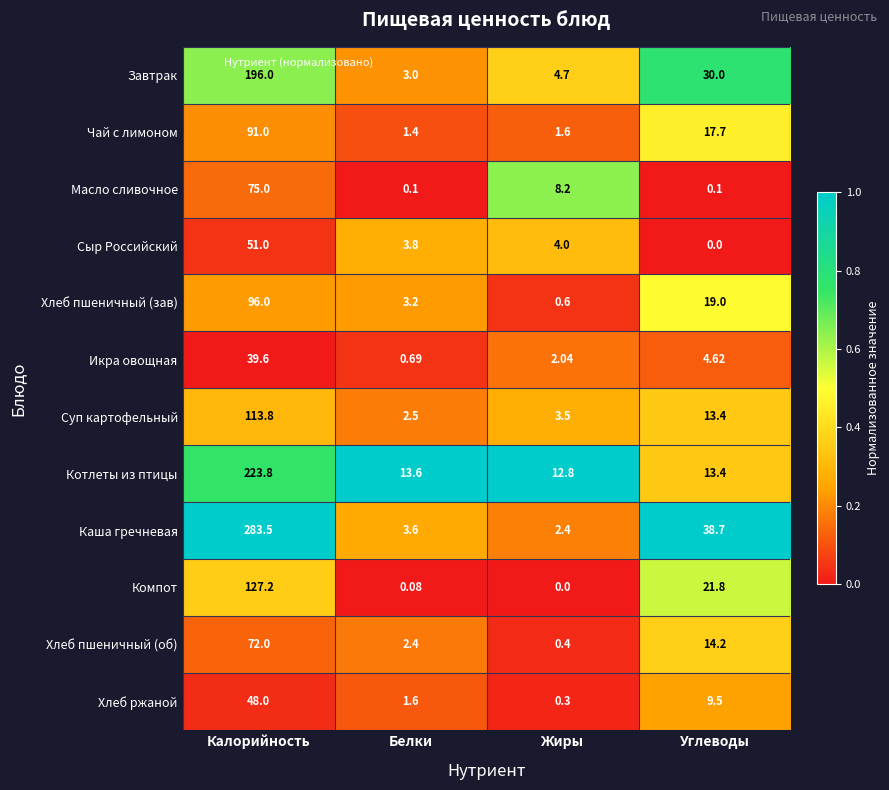

At how many categories does at least one series exceed 0?

4